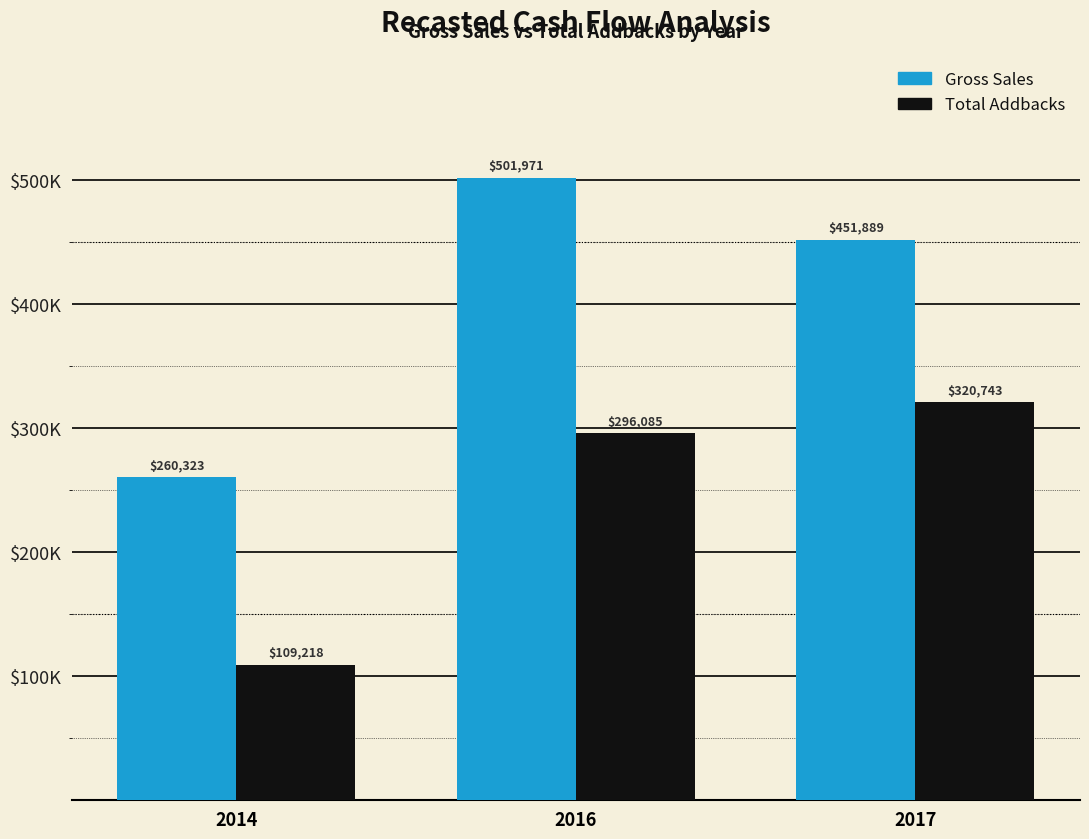

What are all the series names shown in the legend?

Gross Sales, Total Addbacks